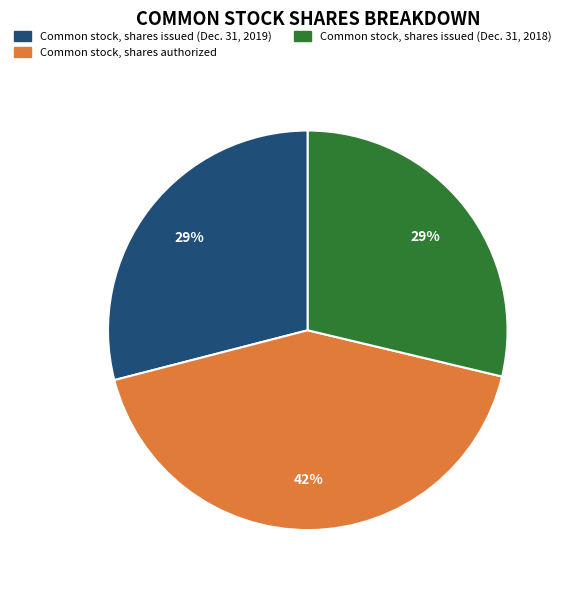

Combined, do Common stock, shares authorized and Common stock, shares issued (Dec. 31, 2019) account for over 50%?

Yes